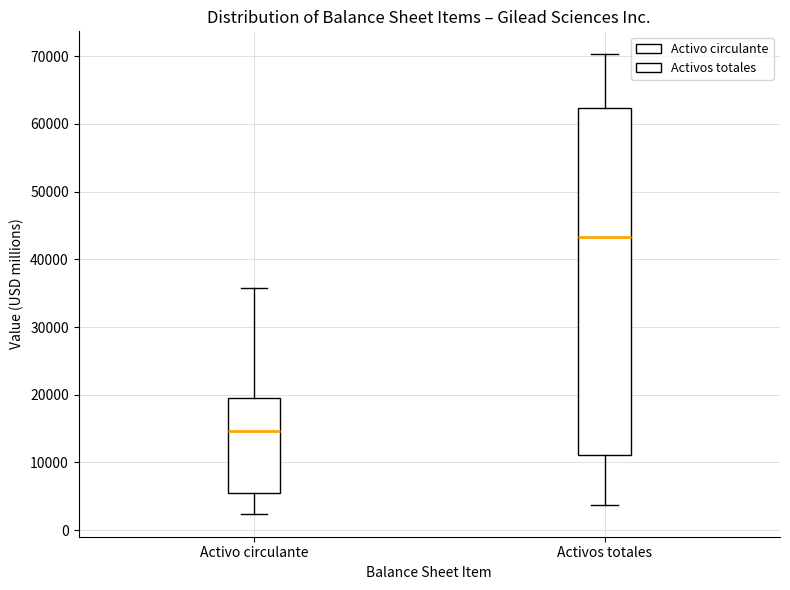

Which box's median line is the lowest?

Activo circulante